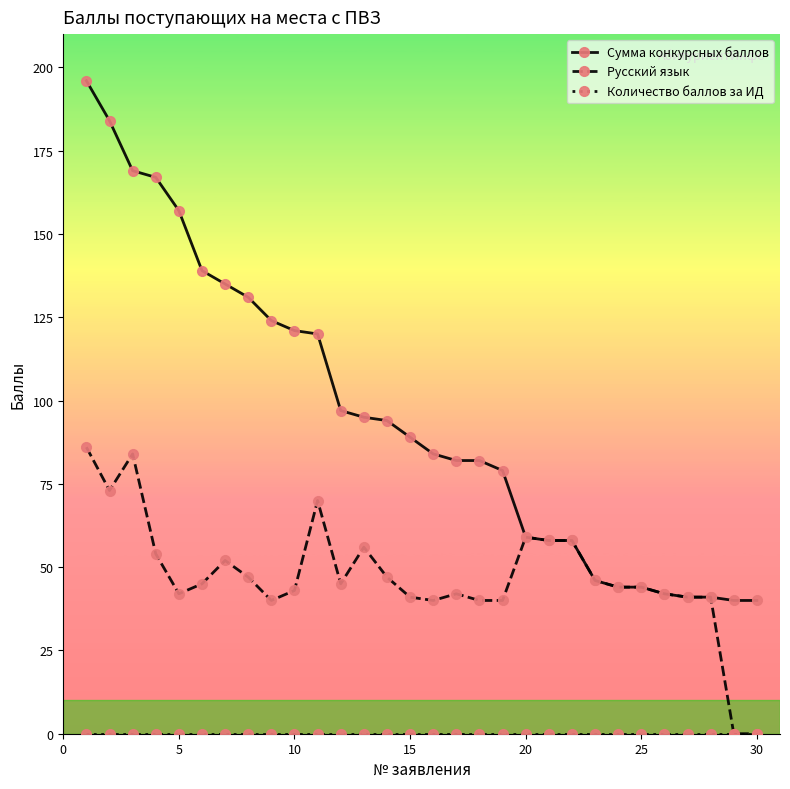

What is the difference between the maximum and minimum values in the Русский язык series?

86